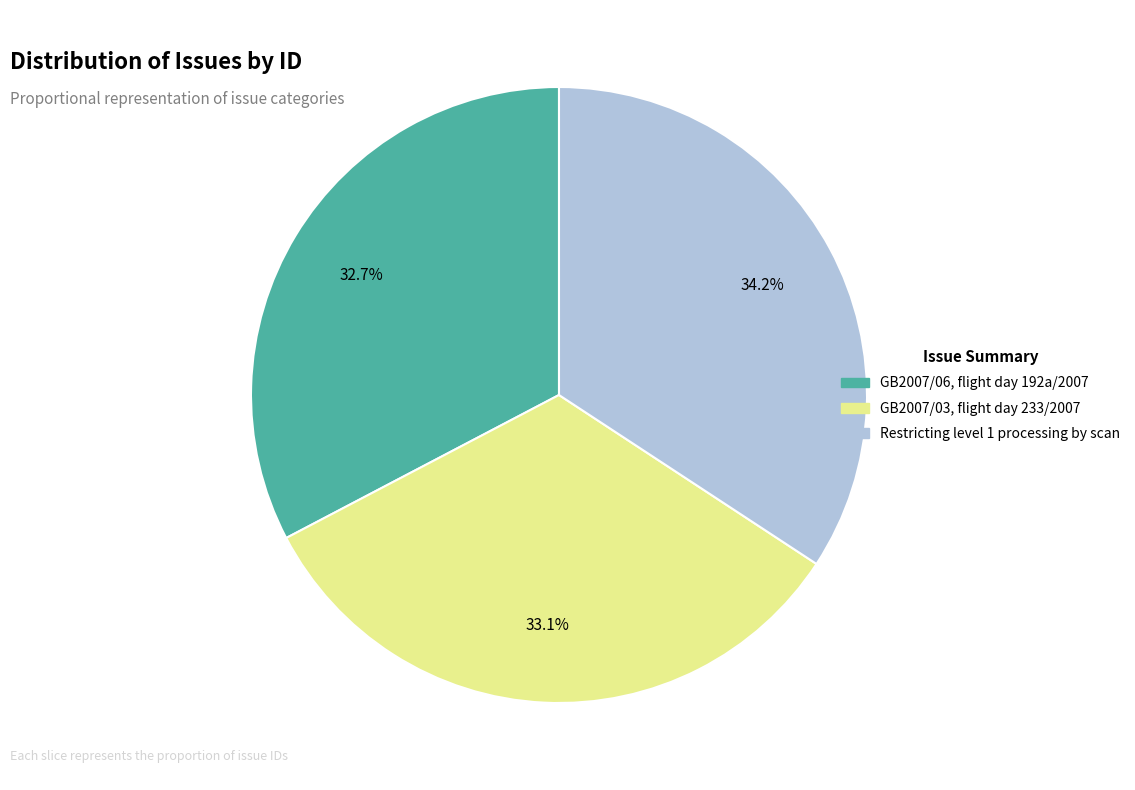

True or false: Restricting level 1 processing by scan accounts for 34% of the total.

True